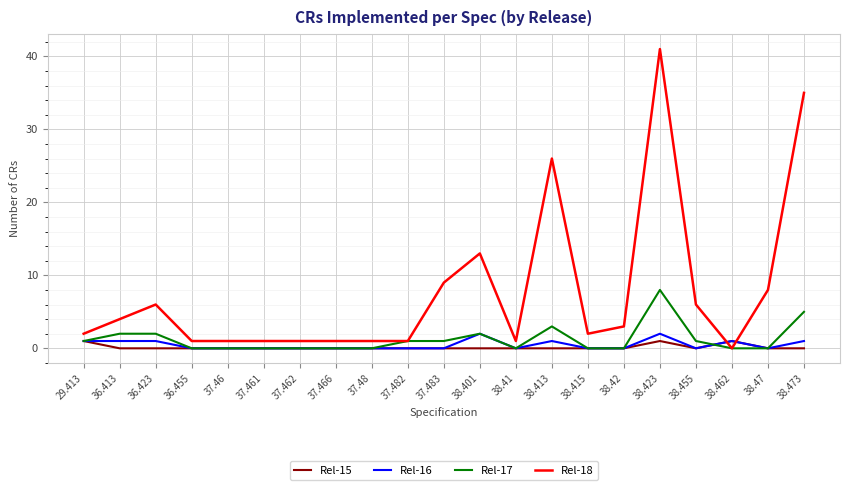

Rank the series by their maximum value, from lowest to highest.

Rel-15, Rel-16, Rel-17, Rel-18